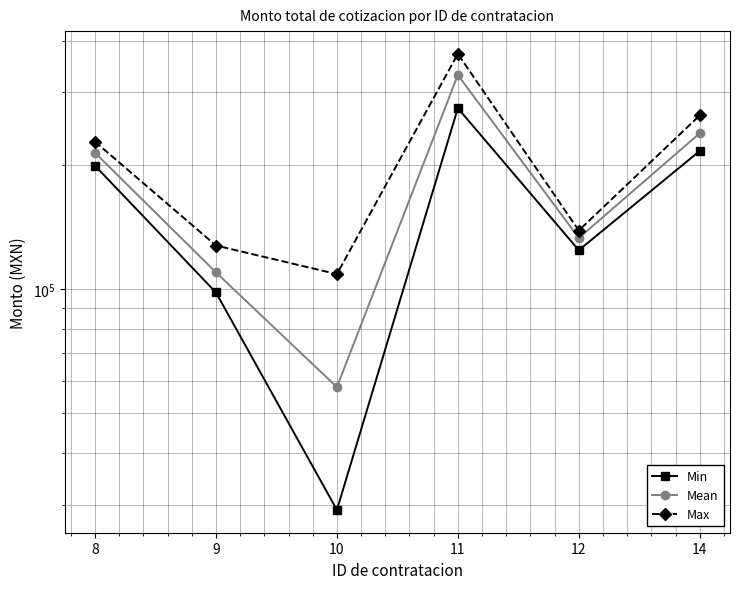

Rank the categories by Mean value from lowest to highest.

10, 9, 12, 8, 14, 11